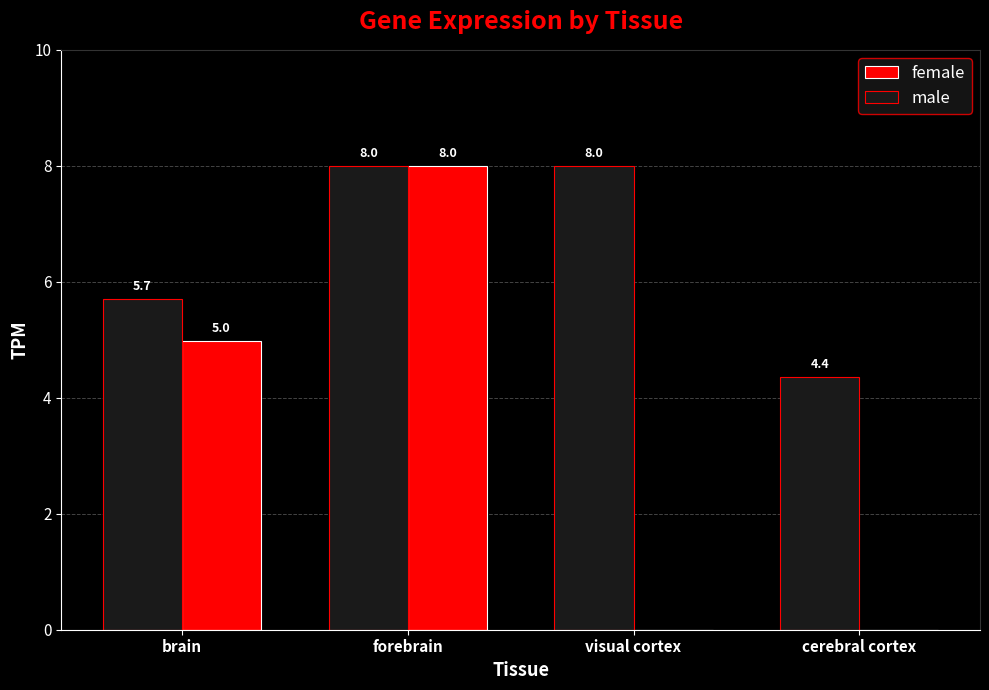

Does the chart contain stacked bars?

No